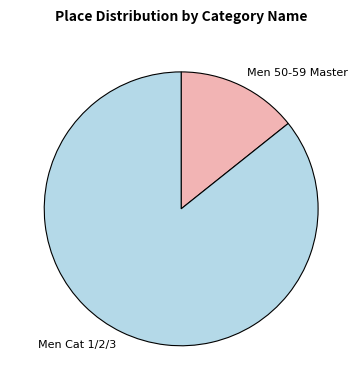

Is Men 50-59 Master the majority of the pie?

No